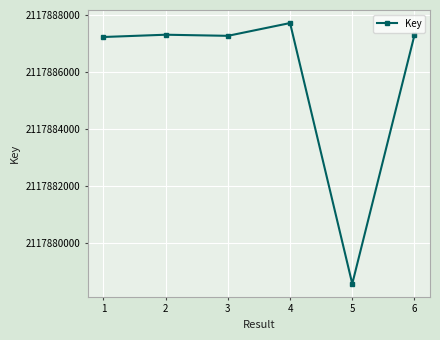

What is the approximate value at 3?

2117887259